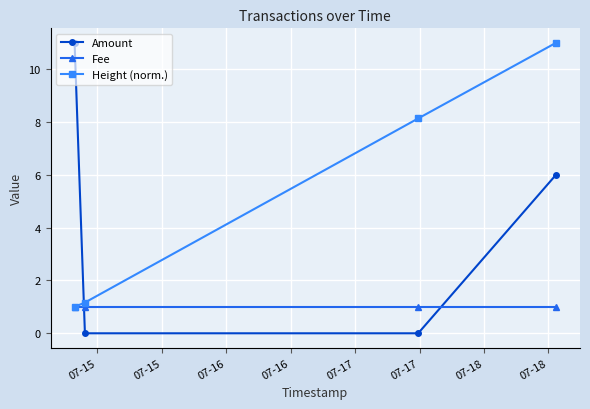

How many intersections are there between Height (norm.) and Amount?

1